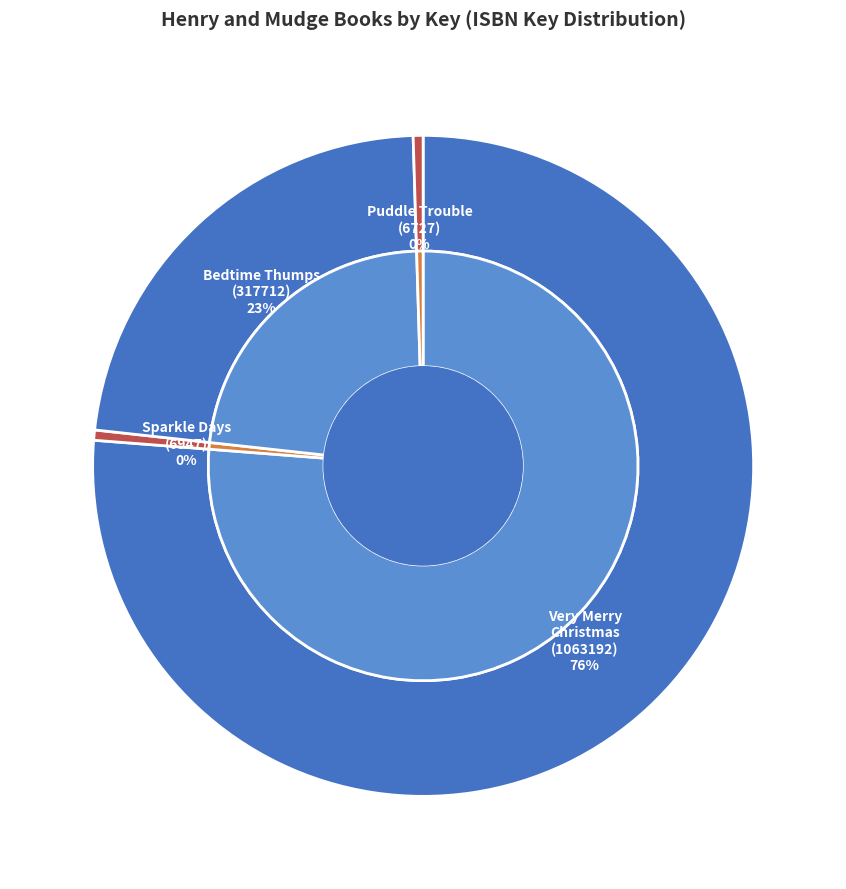

To the nearest percent, what is the average slice percentage?

25%